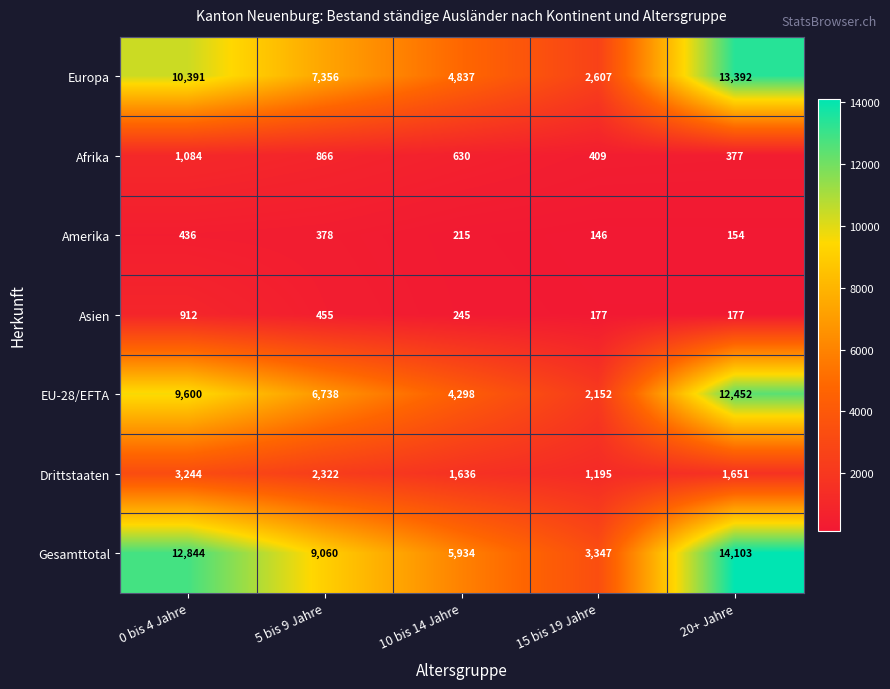

What is the total value across all series at 15 bis 19 Jahre?

10033